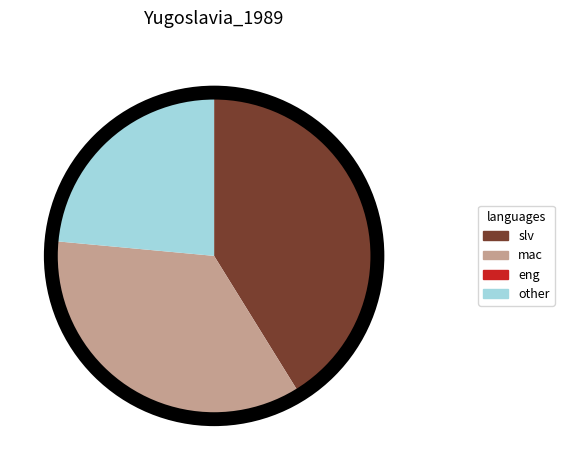

Is there a majority slice in this chart?

No